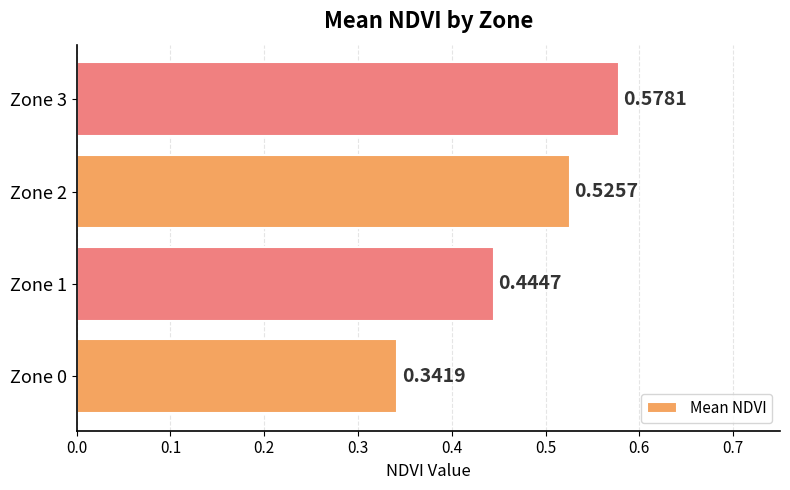

What is the difference between the maximum and minimum values?

0.2